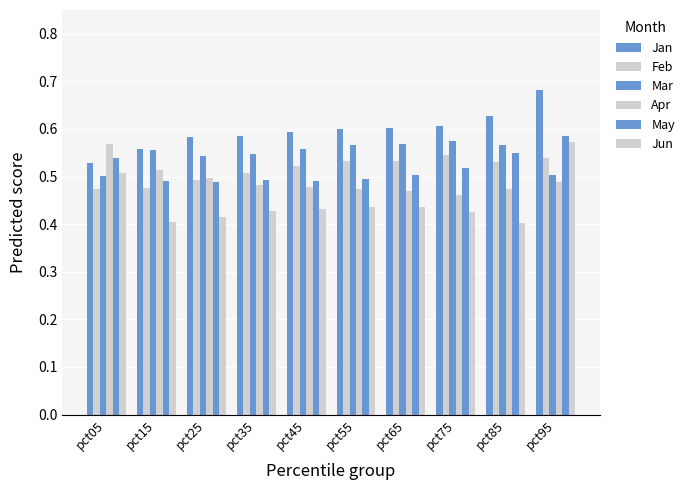

How many distinct data groups are displayed?

6